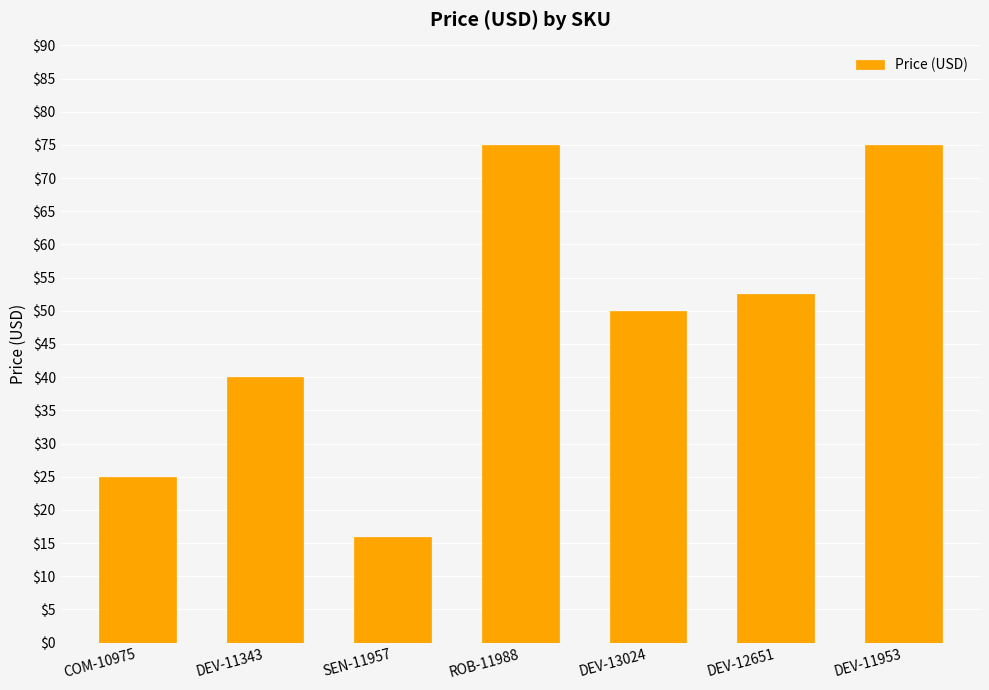

Is it true that the value at DEV-12651 is 69.6?

False